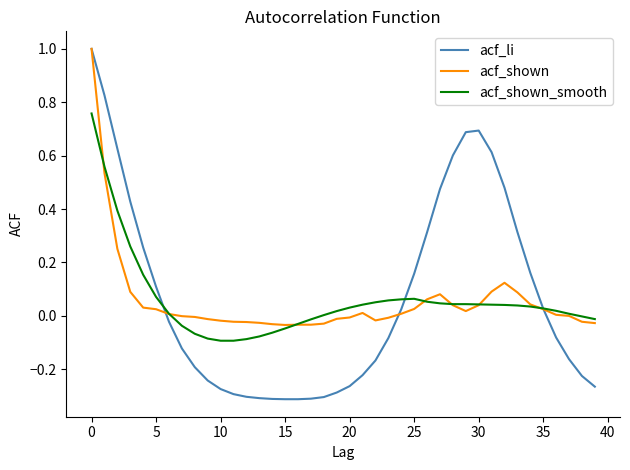

Which series has the widest spread of values?

acf_li